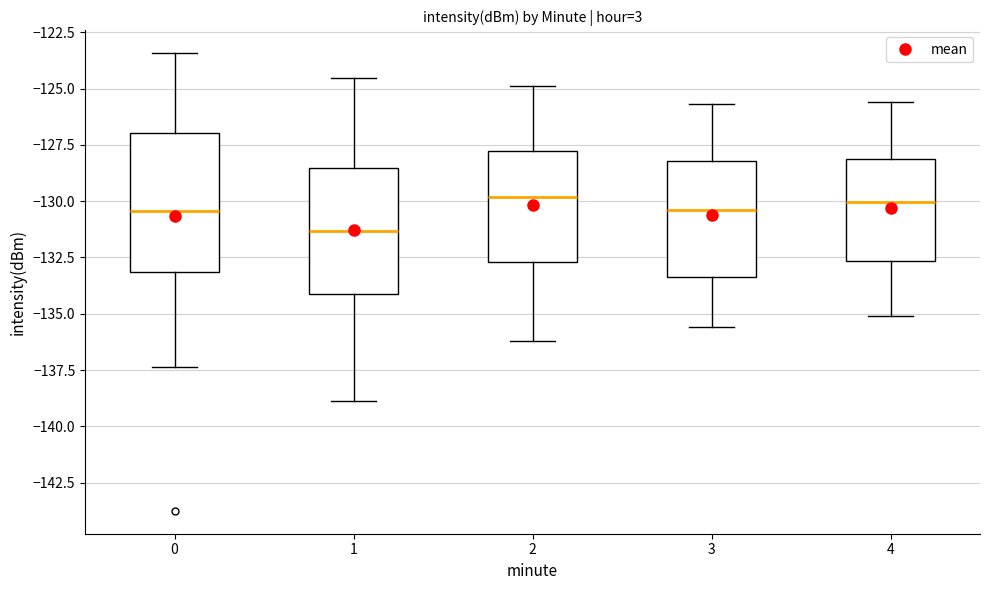

Reading left to right, transcribe this box plot: for each box, give where its median line is, the range the box spans, and where its two whiskers end, as read against the y-axis. The values are not printed on the chart, so give them approximately, as read against the axis.

0: median -130.5, box -133.0 to -127.0, whiskers -137.5 to -123.5
1: median -131.5, box -134.0 to -128.5, whiskers -139.0 to -124.5
2: median -130.0, box -132.5 to -128.0, whiskers -136.0 to -125.0
3: median -130.5, box -133.5 to -128.0, whiskers -135.5 to -125.5
4: median -130.0, box -132.5 to -128.0, whiskers -135.0 to -125.5